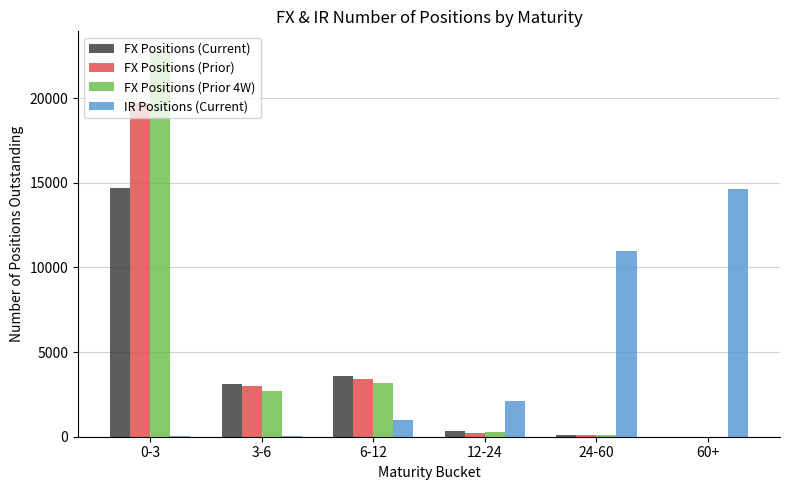

Between 12-24 and 60+, which series saw the biggest shift?

IR Positions (Current)